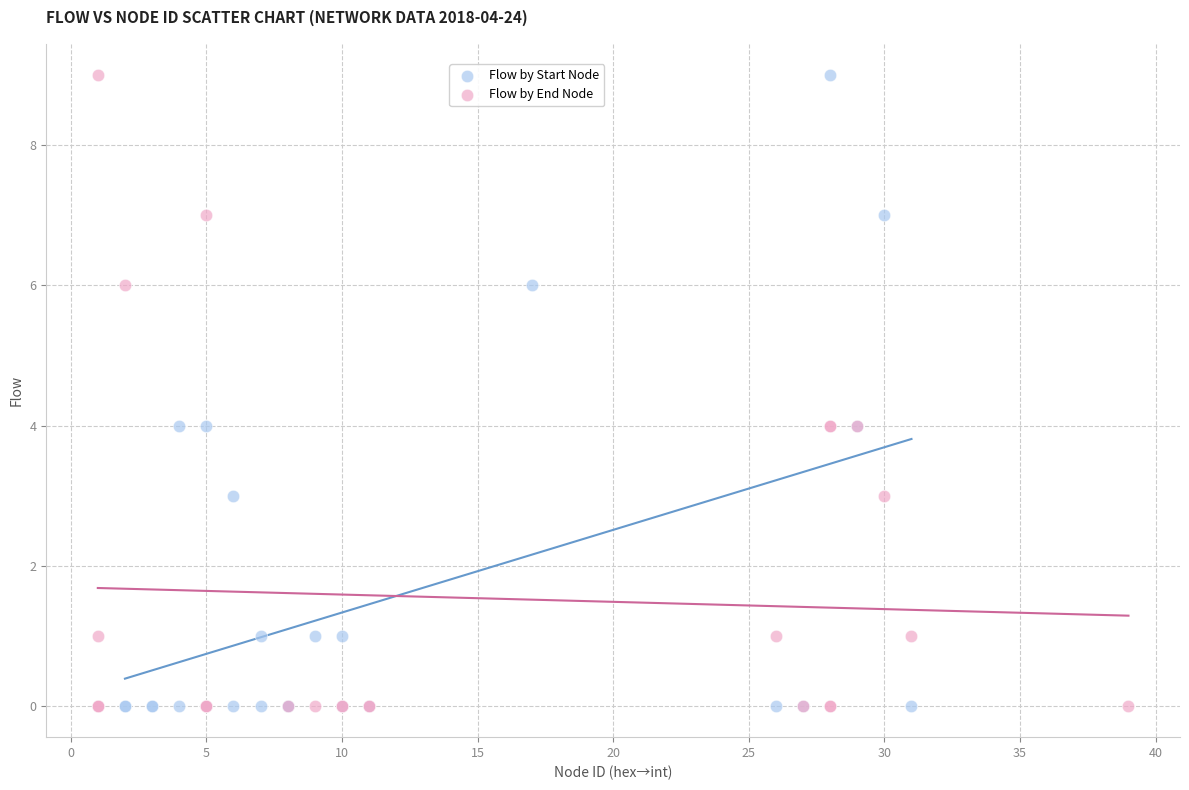

What are all the series names shown in the legend?

Flow by Start Node, Flow by End Node